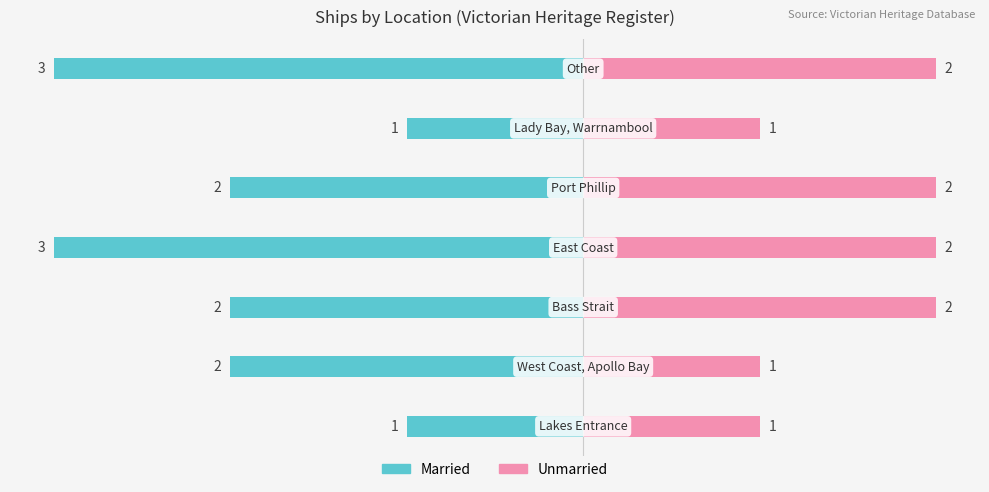

What is the maximum value for Unmarried?

2